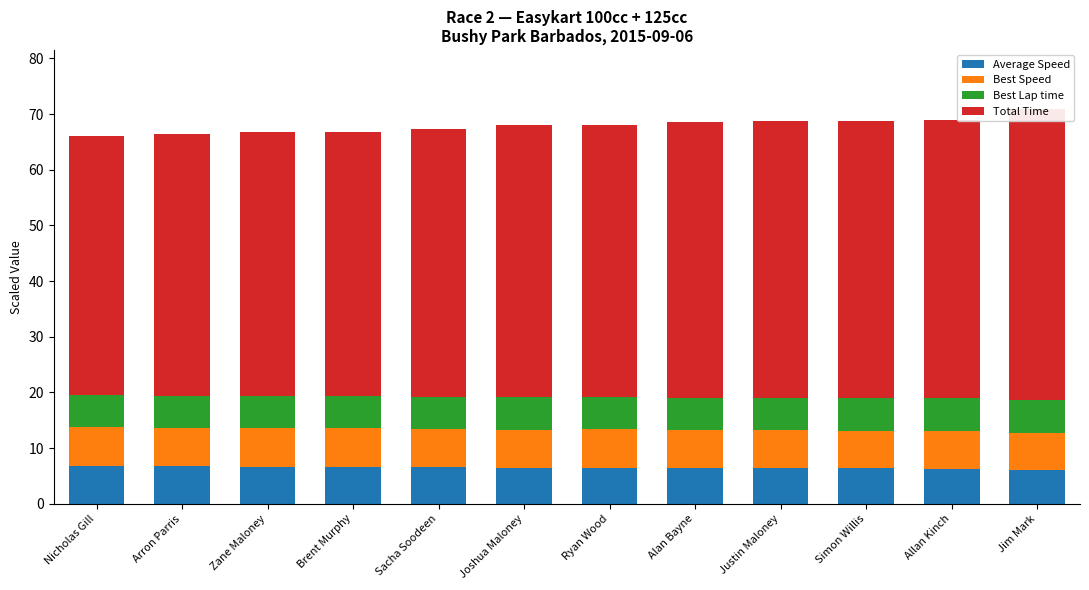

Reading left to right, transcribe all the data shown in this chart.

Average Speed: 6.8	6.7	6.7	6.7	6.6	6.5	6.5	6.4	6.4	6.4	6.3	6.1
Best Speed: 7.0	6.9	7.0	6.9	6.9	6.8	6.9	6.9	6.9	6.7	6.7	6.7
Best Lap time: 5.7	5.7	5.7	5.7	5.8	5.8	5.7	5.7	5.7	5.9	5.9	5.9
Total Time: 46.5	47.1	47.4	47.4	48.0	48.9	48.9	49.6	49.7	49.9	50.0	52.2